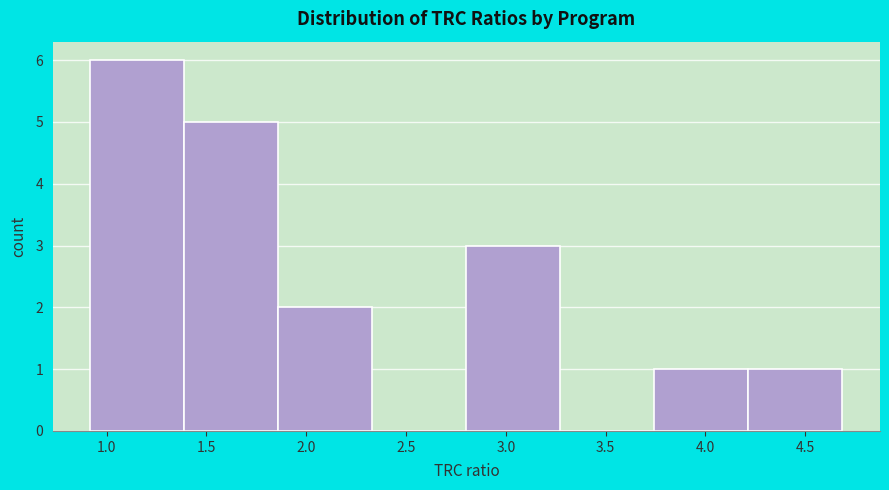

Reading left to right, transcribe this chart: for each bar, give the range it covers on the x-axis and its height. Neither the bar edges nor the heights are printed on the chart, so give them approximately, as read against the axes.

0.90 to 1.40: 6
1.40 to 1.85: 5
1.85 to 2.35: 2
2.35 to 2.80: 0
2.80 to 3.25: 3
3.25 to 3.75: 0
3.75 to 4.20: 1
4.20 to 4.70: 1